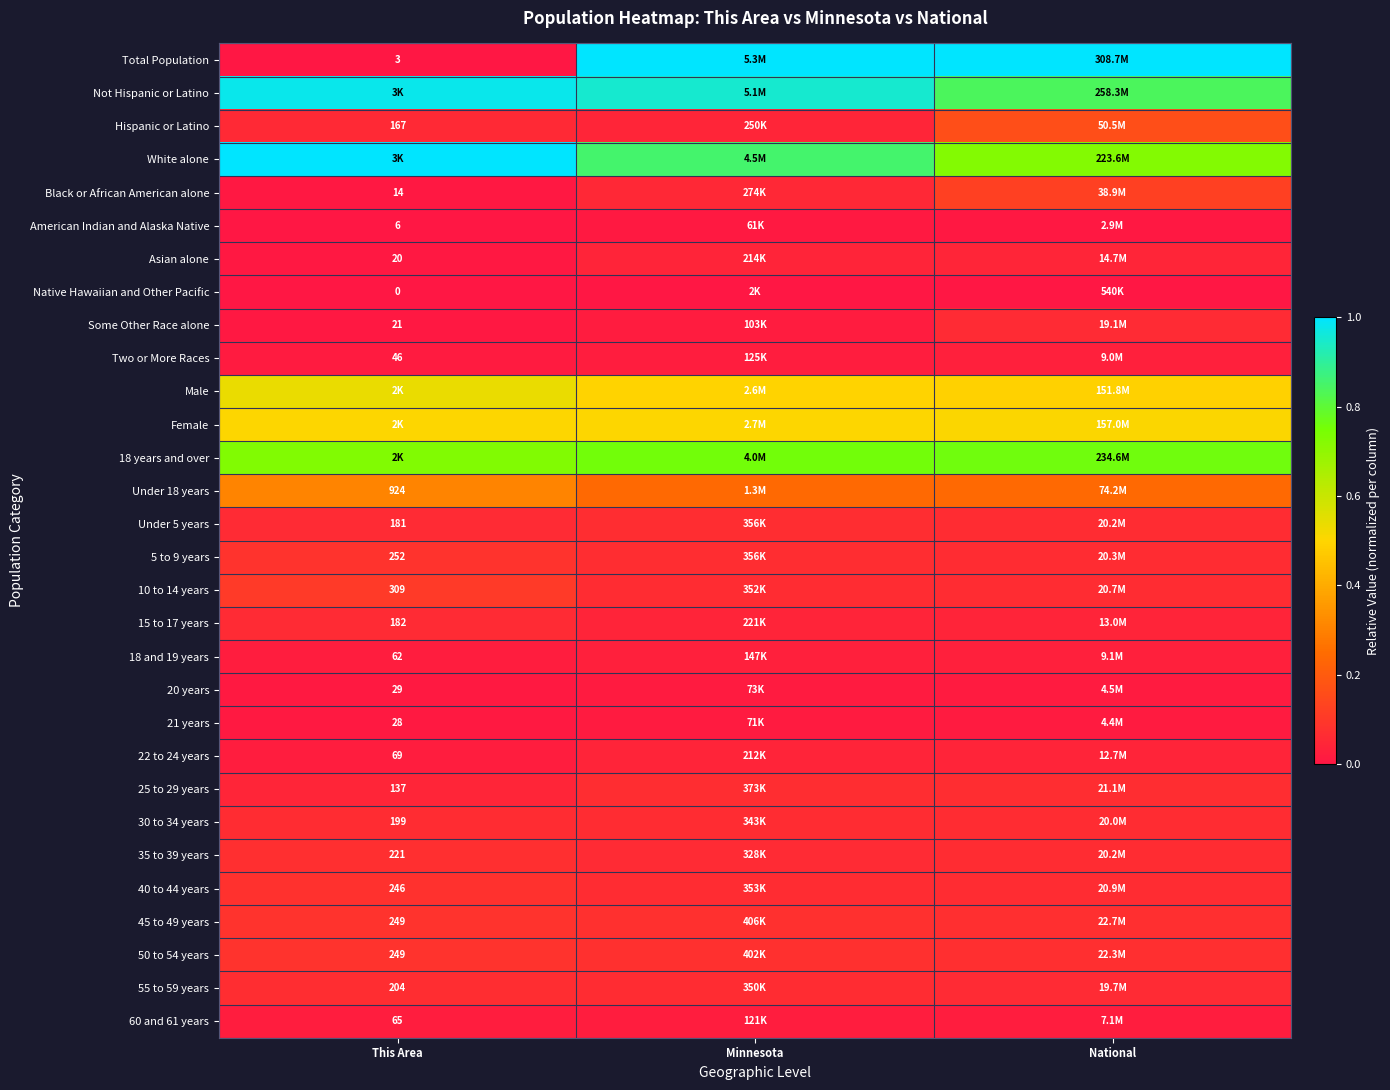

Is the value of 45 to 49 years at This Area greater than the value of Native Hawaiian and Other Pacific at This Area?

Yes